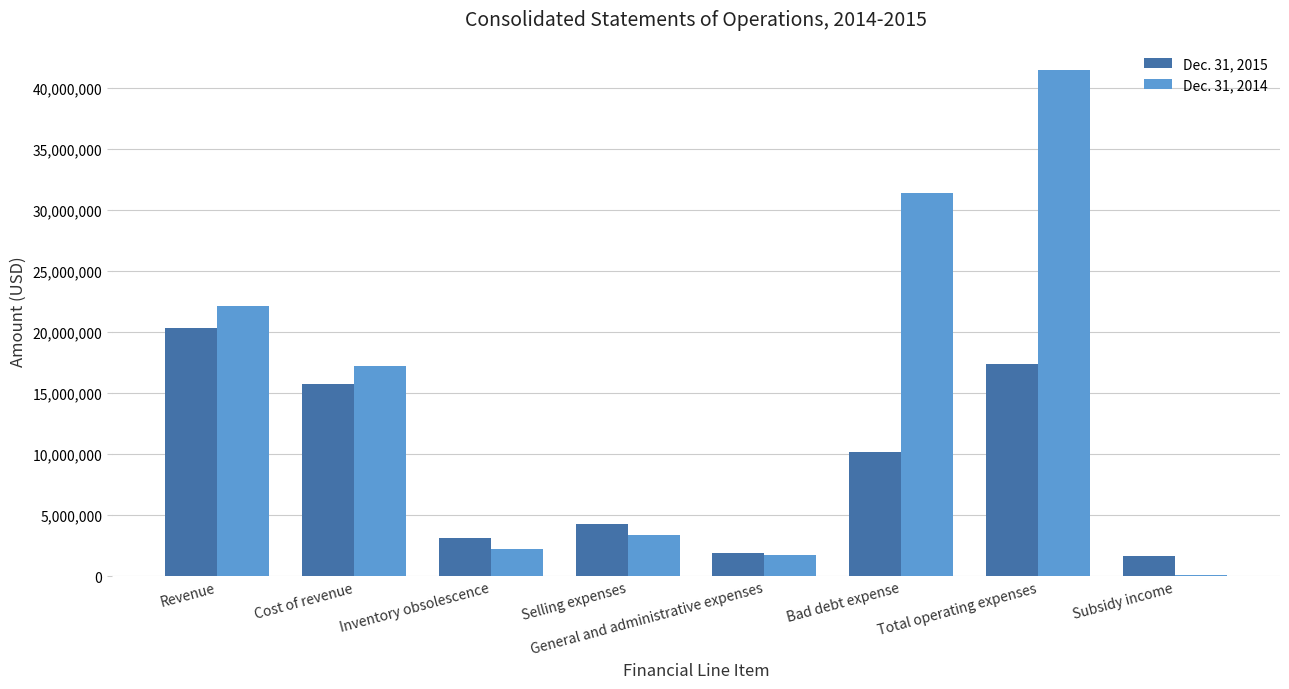

How many distinct data groups are displayed?

2